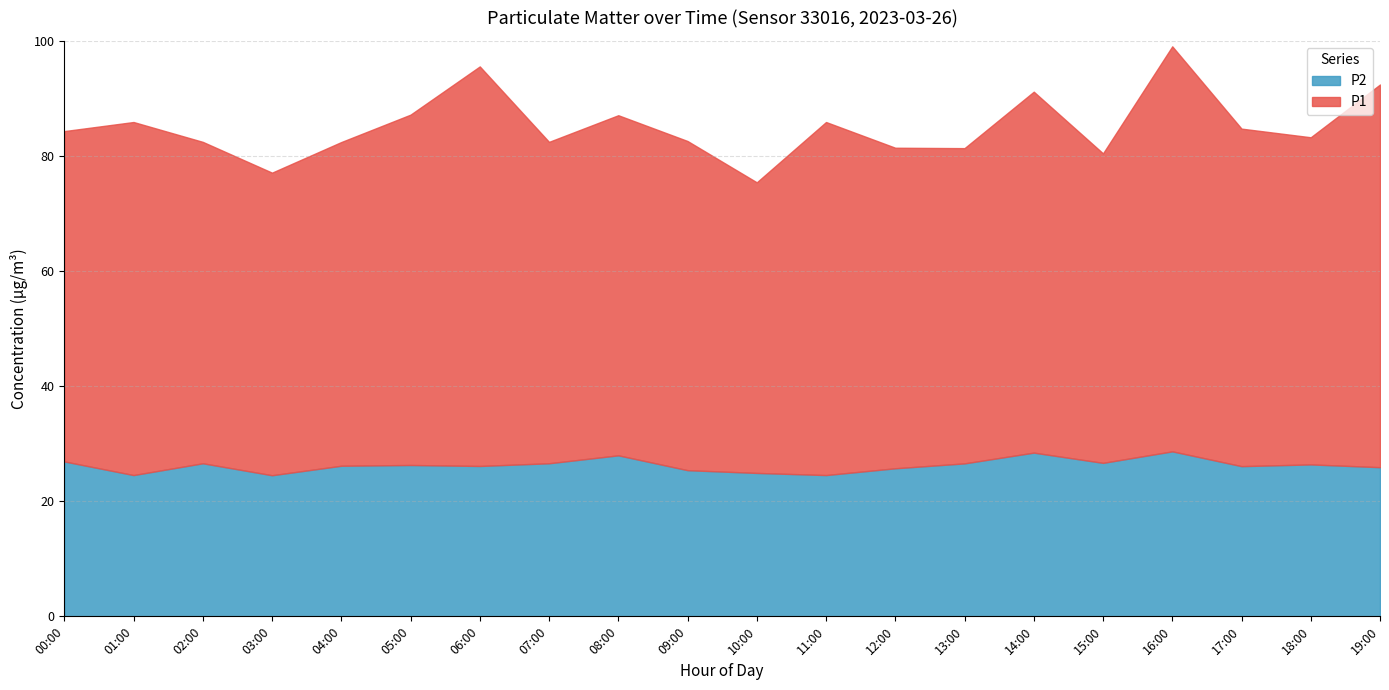

Where is the first local minimum for P1?

03:00